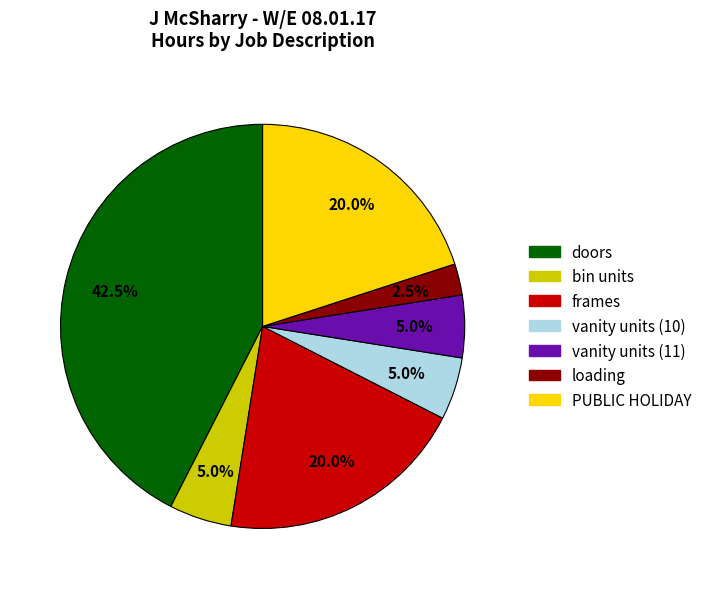

Which slice is the largest?

doors